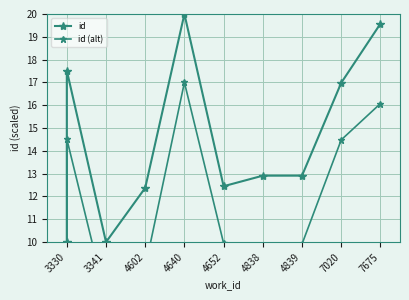

At 4602, list the series in order from smallest to largest.

id (alt), id